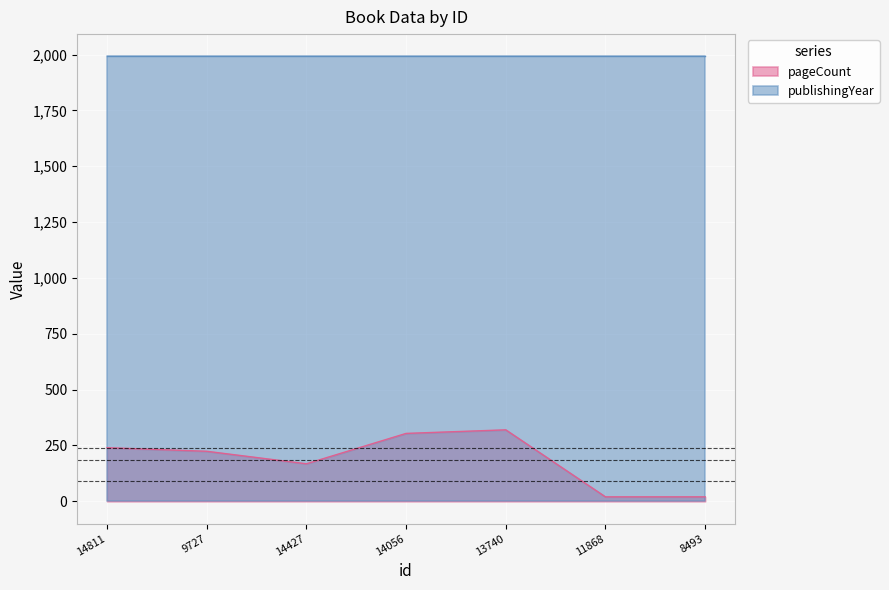

How many categories are shown in the chart?

7